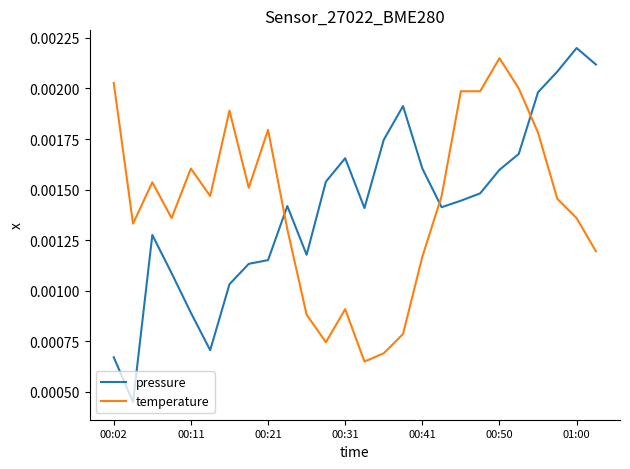

Which series has the largest range (max minus min)?

pressure